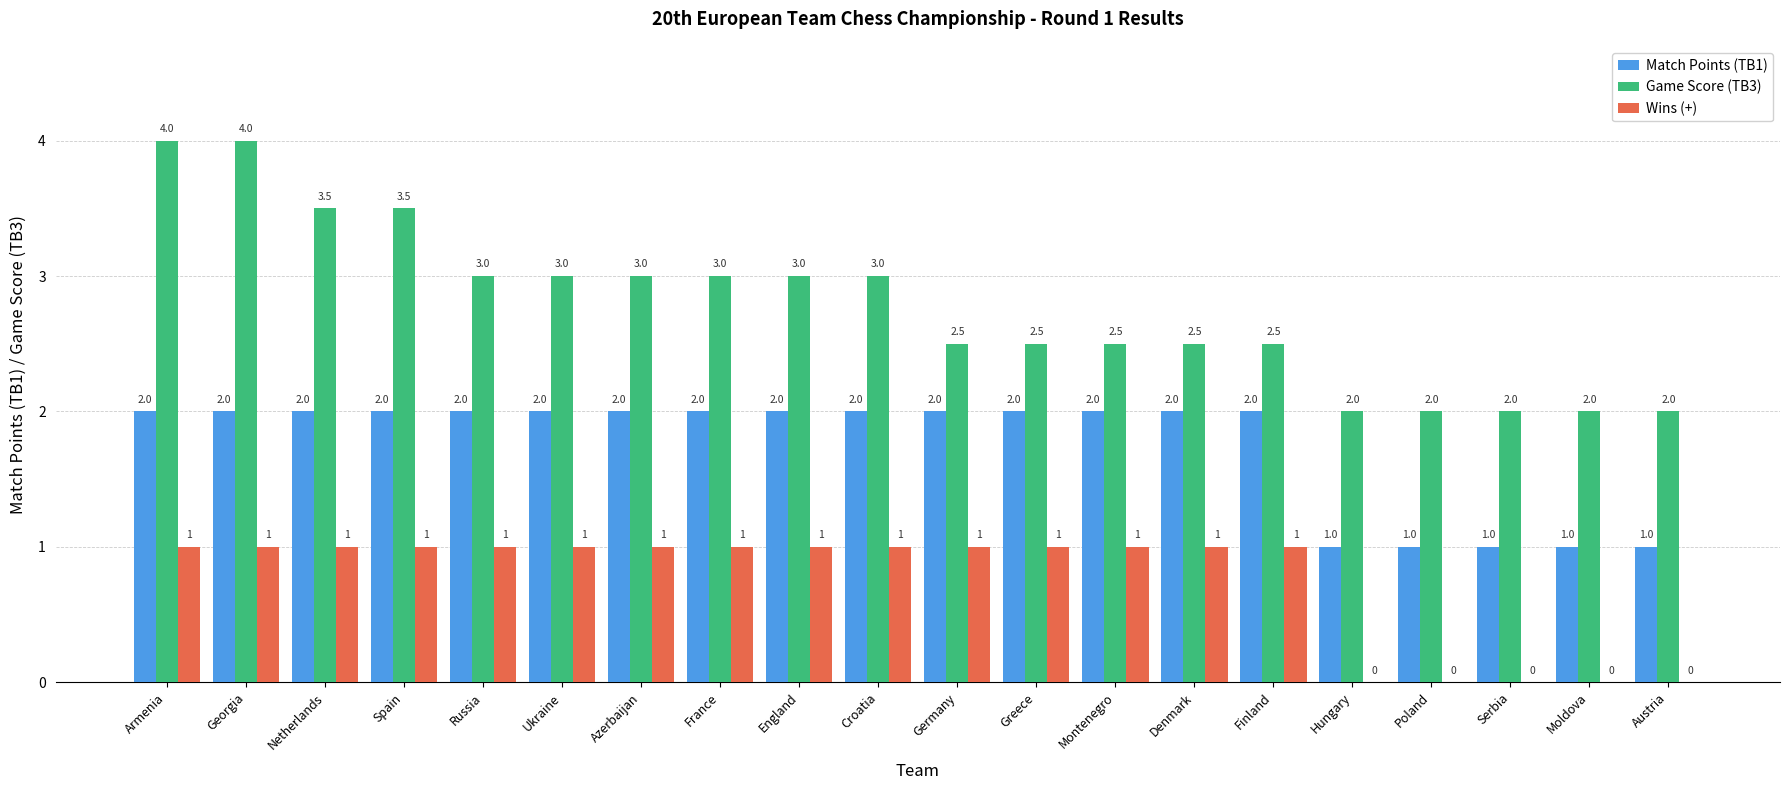

True or false: Match Points (TB1) has a value of 2.0 at Armenia.

True